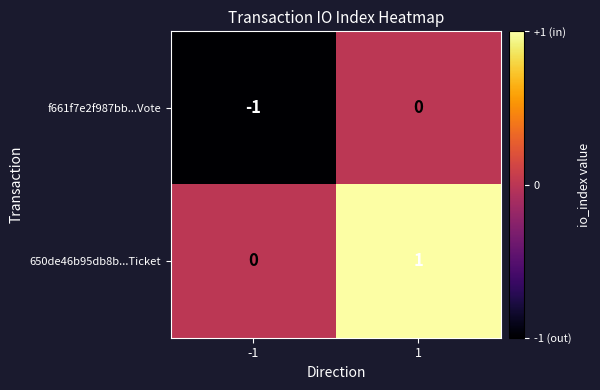

Rank the series by their maximum value, from highest to lowest.

650de46b95db8b...Ticket, f661f7e2f987bb...Vote